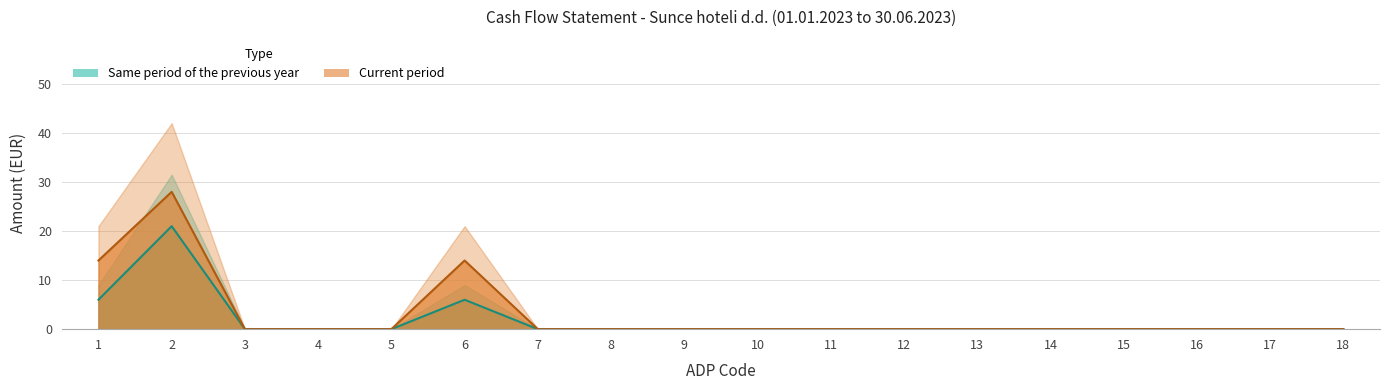

True or false: Same period of the previous year and Current period cross at least once.

False